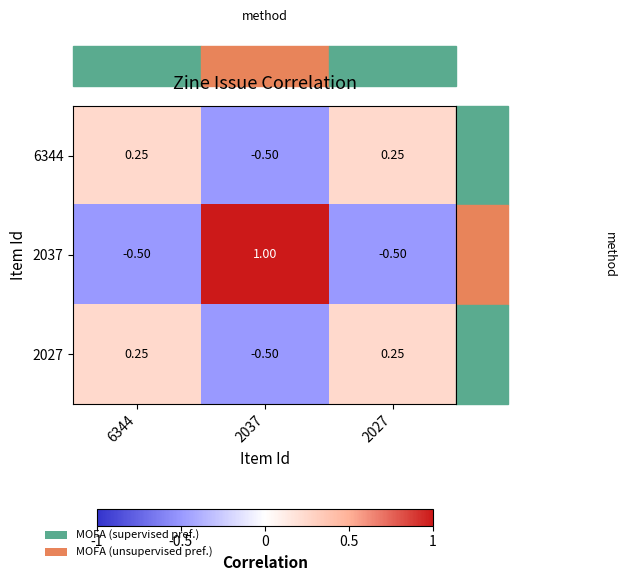

Which series has the widest spread of values?

2037